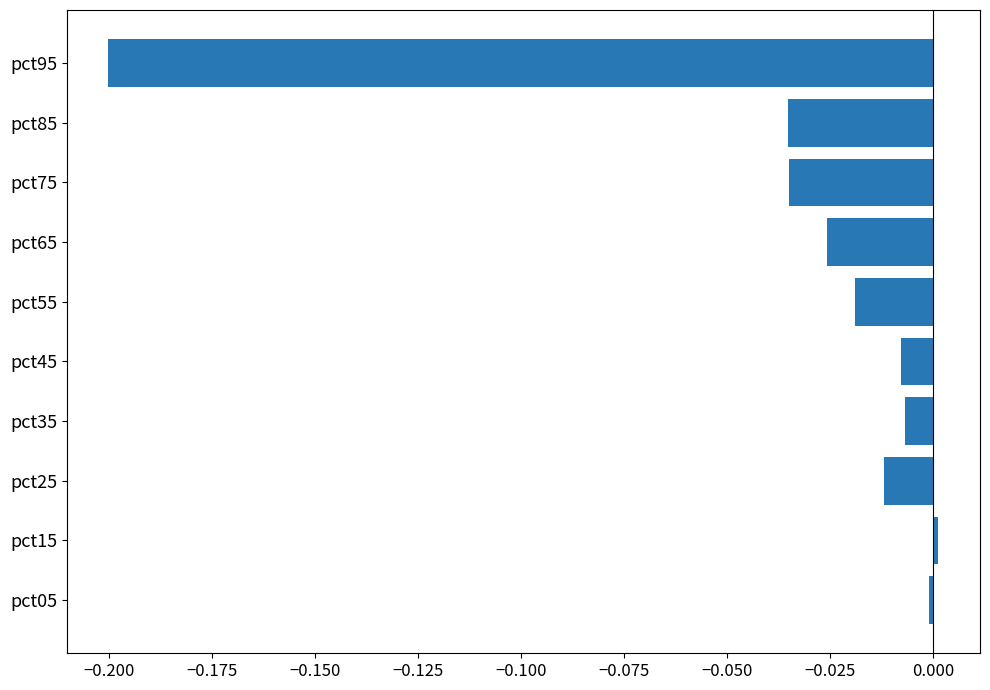

Does the chart contain any negative values?

Yes